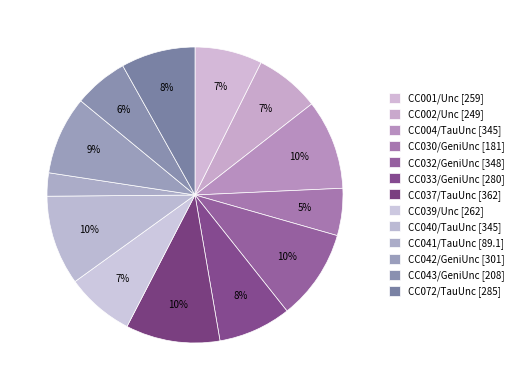

To the nearest percent, what is the combined percentage of CC041/TauUnc and CC001/Unc?

10%